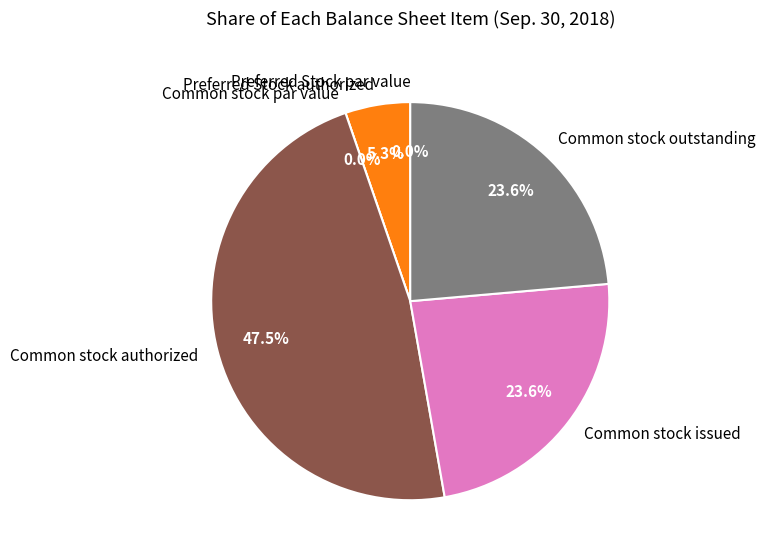

What is the total percentage of Common stock par value and Common stock issued?

23.6%